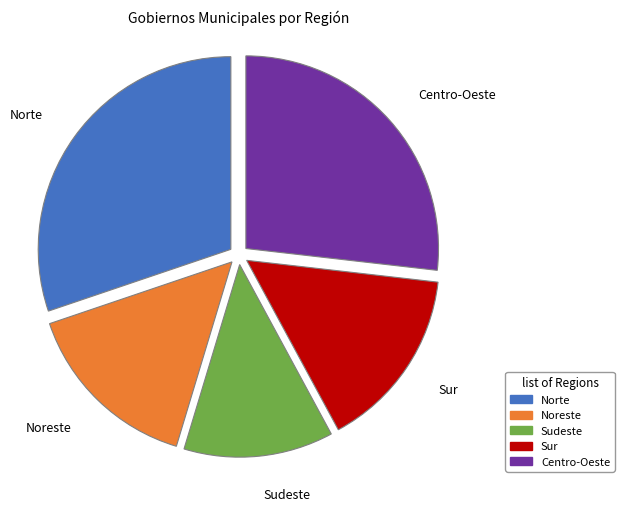

The Norte slice represents 30% of the pie. True or false?

True